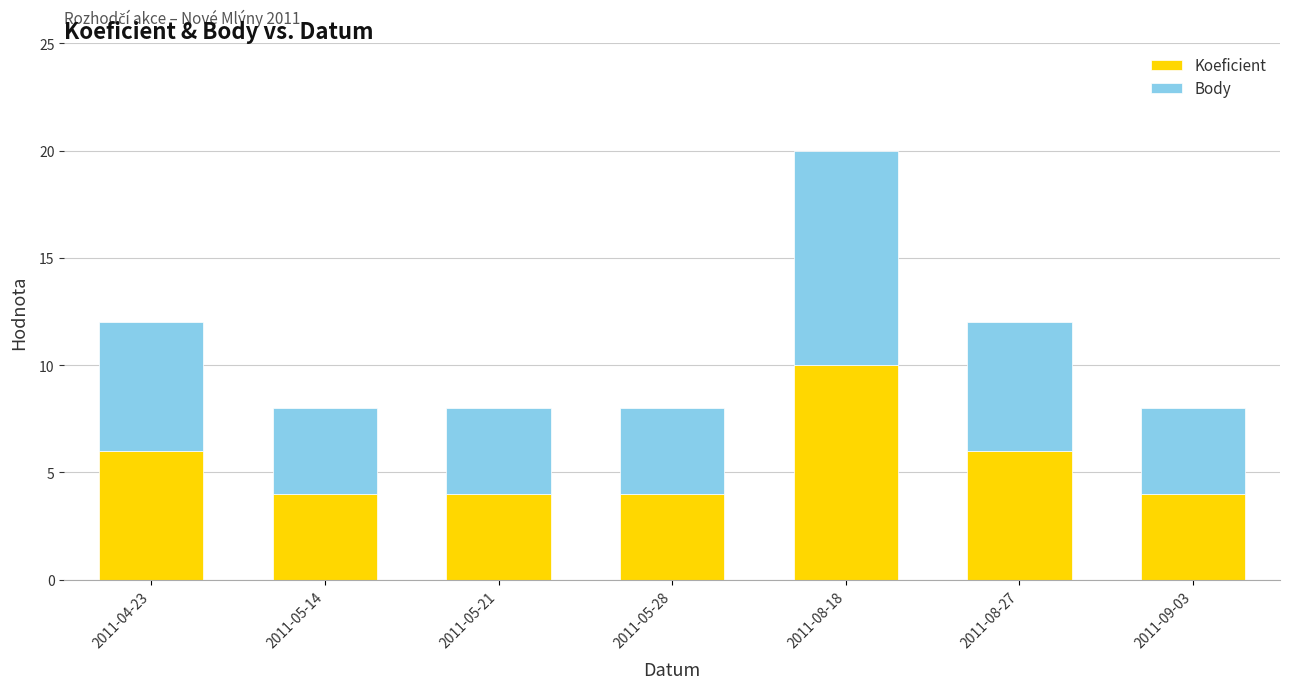

What is the approximate value of Koeficient at 2011-08-18?

10